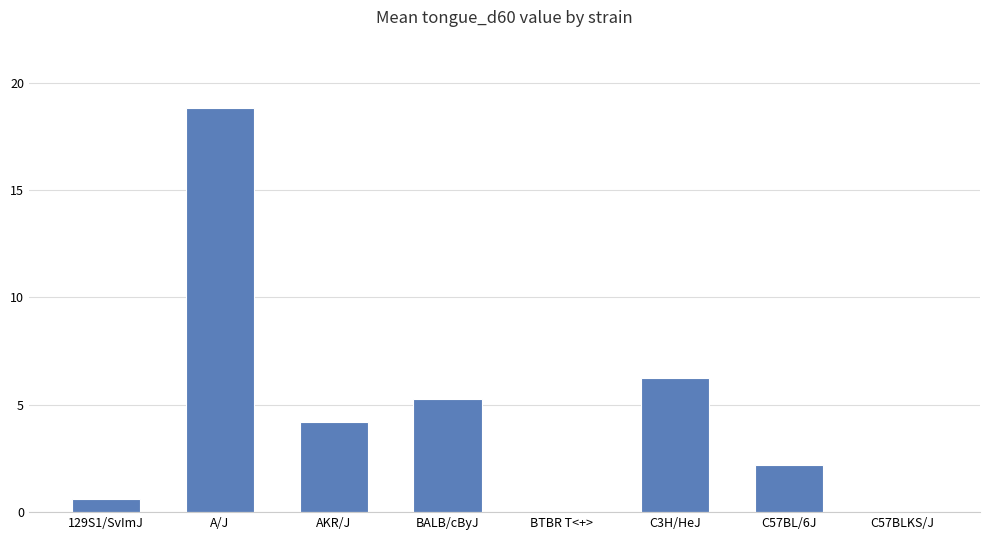

Approximately how many times larger is the value at 129S1/SvImJ compared to C3H/HeJ?

0.1